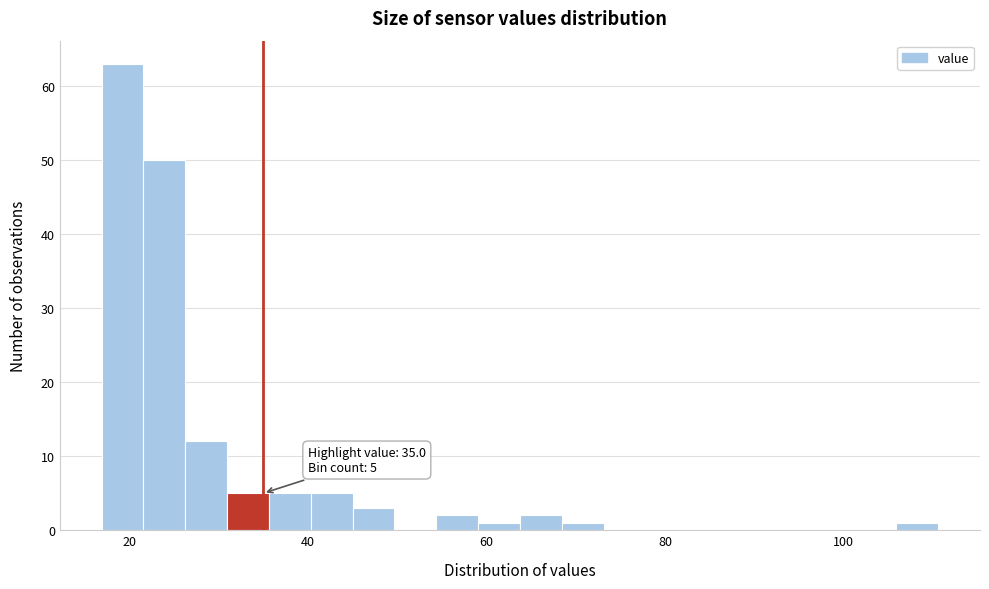

Around what value on the x-axis is the tallest bar? Give the approximate position of its centre, as read against the axis.

20